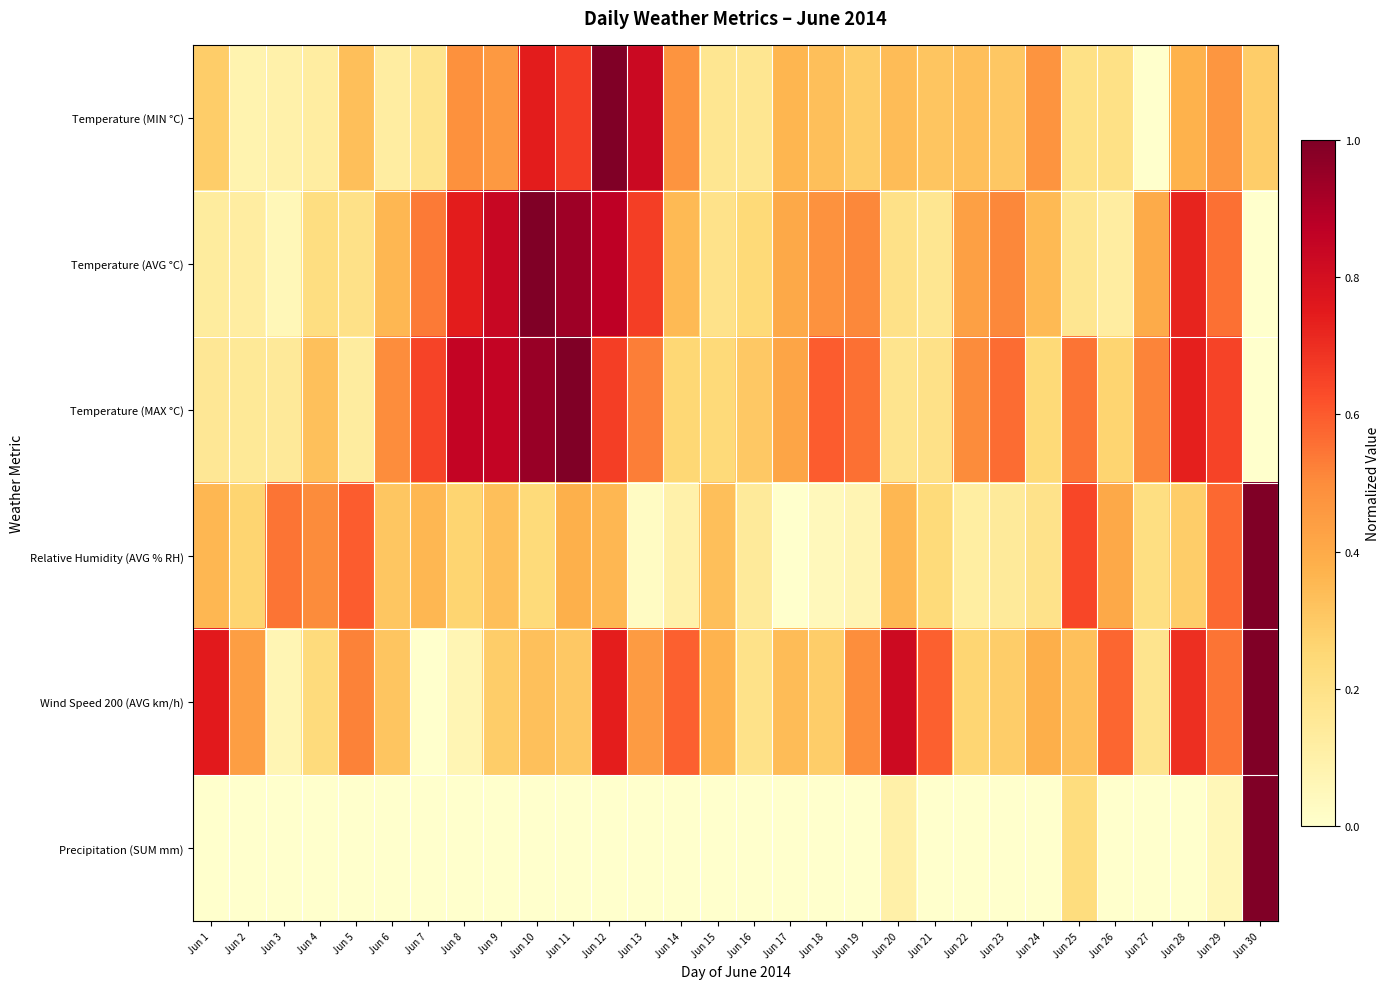

Reading left to right, list all the values displayed in this chart.

Temperature (MIN °C): Jun 1=0.3	Jun 2=0.1	Jun 3=0.1	Jun 4=0.1	Jun 5=0.3	Jun 6=0.1	Jun 7=0.2	Jun 8=0.5	Jun 9=0.5	Jun 10=0.7	Jun 11=0.7	Jun 12=1.0	Jun 13=0.8	Jun 14=0.5	Jun 15=0.2	Jun 16=0.2	Jun 17=0.4	Jun 18=0.3	Jun 19=0.3	Jun 20=0.3	Jun 21=0.3	Jun 22=0.3	Jun 23=0.3	Jun 24=0.5	Jun 25=0.2	Jun 26=0.2	Jun 27=0.0	Jun 28=0.4	Jun 29=0.5	Jun 30=0.3
Temperature (AVG °C): Jun 1=0.1	Jun 2=0.1	Jun 3=0.1	Jun 4=0.2	Jun 5=0.2	Jun 6=0.4	Jun 7=0.5	Jun 8=0.7	Jun 9=0.8	Jun 10=1.0	Jun 11=0.9	Jun 12=0.9	Jun 13=0.7	Jun 14=0.3	Jun 15=0.2	Jun 16=0.2	Jun 17=0.4	Jun 18=0.5	Jun 19=0.5	Jun 20=0.2	Jun 21=0.2	Jun 22=0.4	Jun 23=0.5	Jun 24=0.3	Jun 25=0.2	Jun 26=0.1	Jun 27=0.4	Jun 28=0.7	Jun 29=0.6	Jun 30=0.0
Temperature (MAX °C): Jun 1=0.2	Jun 2=0.2	Jun 3=0.1	Jun 4=0.3	Jun 5=0.1	Jun 6=0.5	Jun 7=0.6	Jun 8=0.9	Jun 9=0.9	Jun 10=0.9	Jun 11=1.0	Jun 12=0.7	Jun 13=0.5	Jun 14=0.3	Jun 15=0.2	Jun 16=0.3	Jun 17=0.4	Jun 18=0.6	Jun 19=0.6	Jun 20=0.2	Jun 21=0.2	Jun 22=0.5	Jun 23=0.6	Jun 24=0.2	Jun 25=0.5	Jun 26=0.3	Jun 27=0.5	Jun 28=0.7	Jun 29=0.6	Jun 30=0.0
Relative Humidity (AVG % RH): Jun 1=0.4	Jun 2=0.3	Jun 3=0.5	Jun 4=0.5	Jun 5=0.6	Jun 6=0.3	Jun 7=0.4	Jun 8=0.3	Jun 9=0.3	Jun 10=0.2	Jun 11=0.4	Jun 12=0.4	Jun 13=0.0	Jun 14=0.1	Jun 15=0.3	Jun 16=0.1	Jun 17=0.0	Jun 18=0.0	Jun 19=0.1	Jun 20=0.4	Jun 21=0.2	Jun 22=0.1	Jun 23=0.1	Jun 24=0.2	Jun 25=0.6	Jun 26=0.4	Jun 27=0.2	Jun 28=0.3	Jun 29=0.6	Jun 30=1.0
Wind Speed 200 (AVG km/h): Jun 1=0.8	Jun 2=0.4	Jun 3=0.1	Jun 4=0.2	Jun 5=0.5	Jun 6=0.3	Jun 7=0.0	Jun 8=0.1	Jun 9=0.3	Jun 10=0.3	Jun 11=0.3	Jun 12=0.7	Jun 13=0.5	Jun 14=0.6	Jun 15=0.4	Jun 16=0.2	Jun 17=0.3	Jun 18=0.3	Jun 19=0.5	Jun 20=0.8	Jun 21=0.6	Jun 22=0.3	Jun 23=0.3	Jun 24=0.4	Jun 25=0.3	Jun 26=0.6	Jun 27=0.2	Jun 28=0.7	Jun 29=0.5	Jun 30=1.0
Precipitation (SUM mm): Jun 1=0.0	Jun 2=0.0	Jun 3=0.0	Jun 4=0.0	Jun 5=0.0	Jun 6=0.0	Jun 7=0.0	Jun 8=0.0	Jun 9=0.0	Jun 10=0.0	Jun 11=0.0	Jun 12=0.0	Jun 13=0.0	Jun 14=0.0	Jun 15=0.0	Jun 16=0.0	Jun 17=0.0	Jun 18=0.0	Jun 19=0.0	Jun 20=0.1	Jun 21=0.0	Jun 22=0.0	Jun 23=0.0	Jun 24=0.0	Jun 25=0.2	Jun 26=0.0	Jun 27=0.0	Jun 28=0.0	Jun 29=0.1	Jun 30=1.0